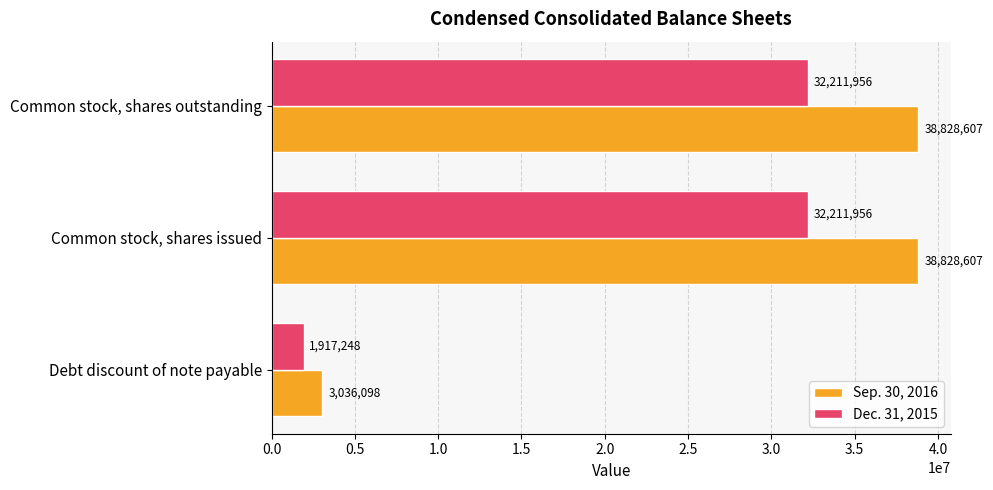

Which series has the largest total across all categories?

Sep. 30, 2016